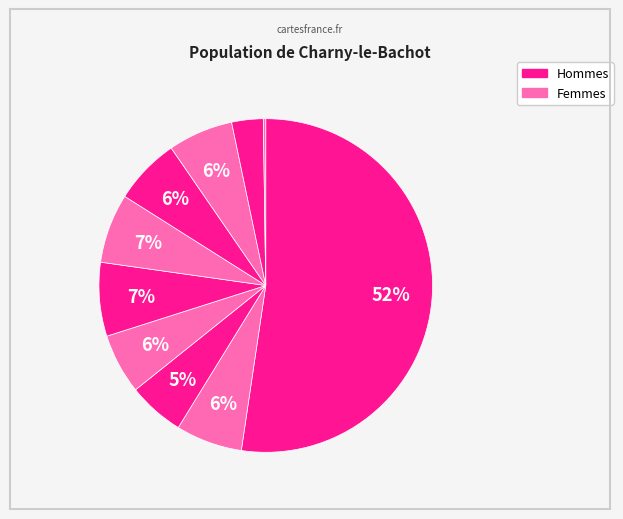

Is there any slice that represents more than half of the pie?

Yes